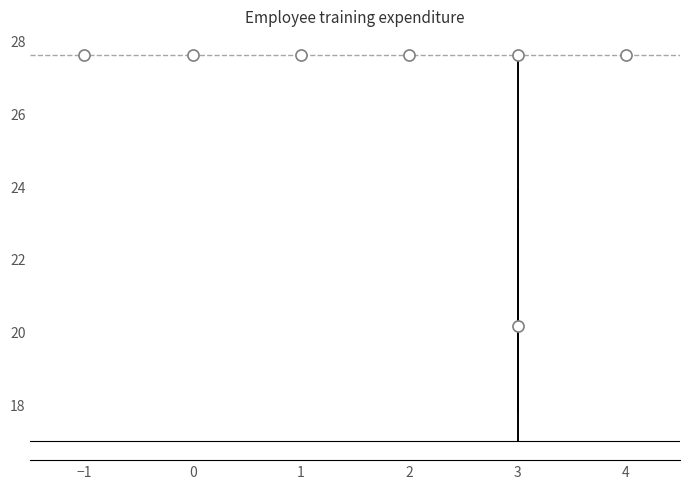

Read this box plot against the y-axis: the position of the median line, the range covered by the box, and the ends of both whiskers. The values are not printed on the chart, so give them approximately, as read against the axis.

median 20.2, box 17.8 to 23.8, whiskers 17.0 to 27.6